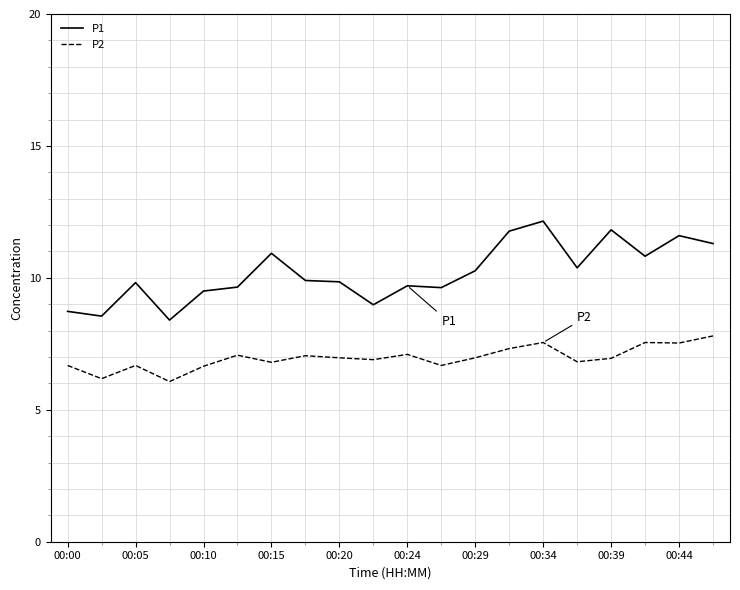

Which series has the largest total across all categories?

P1